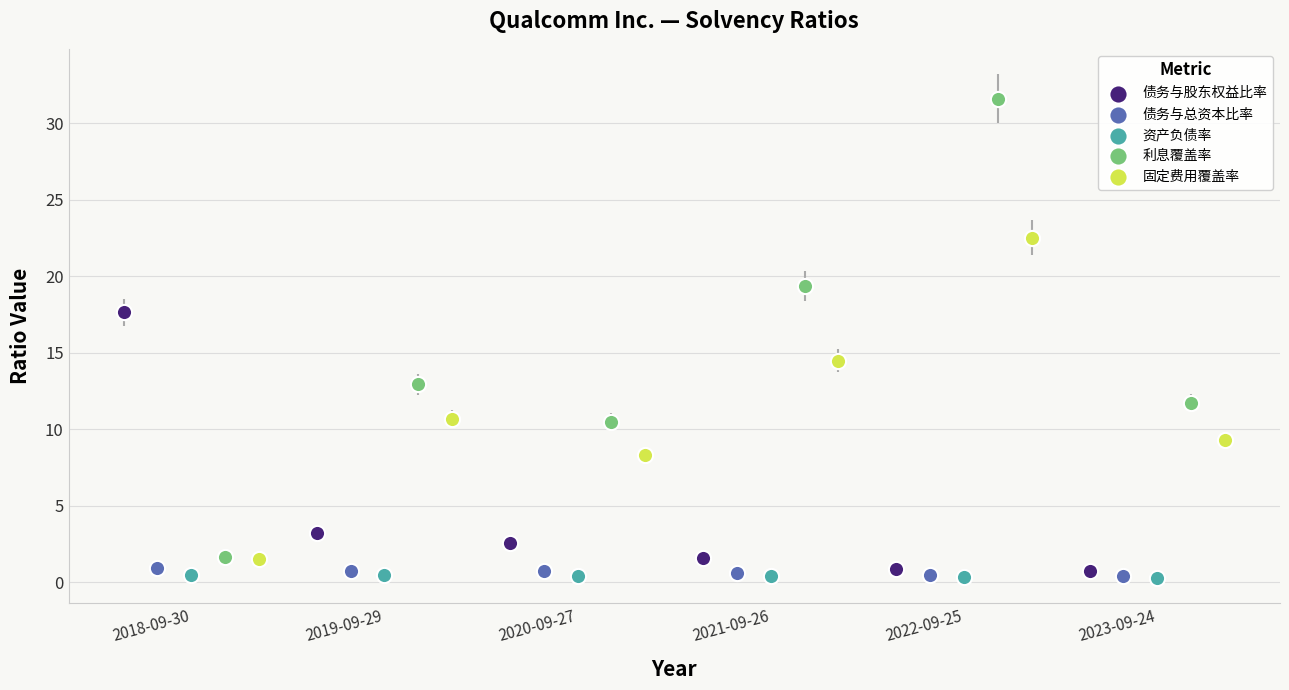

Which series has the largest Y range (max minus min)?

利息覆盖率